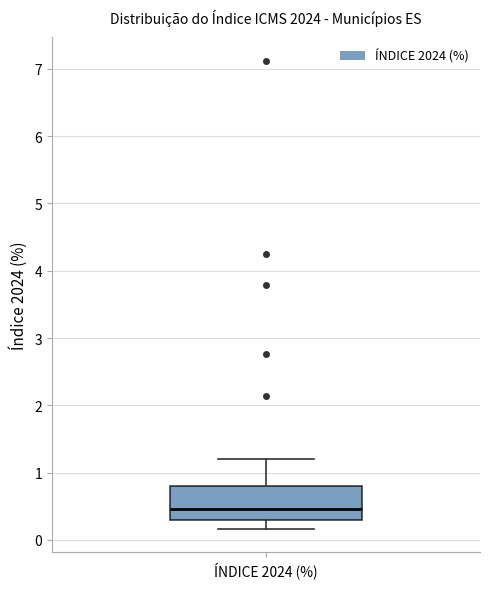

Read this box plot against the y-axis: the position of the median line, the range covered by the box, and the ends of both whiskers. The values are not printed on the chart, so give them approximately, as read against the axis.

median 0.5, box 0.3 to 0.8, whiskers 0.2 to 1.2